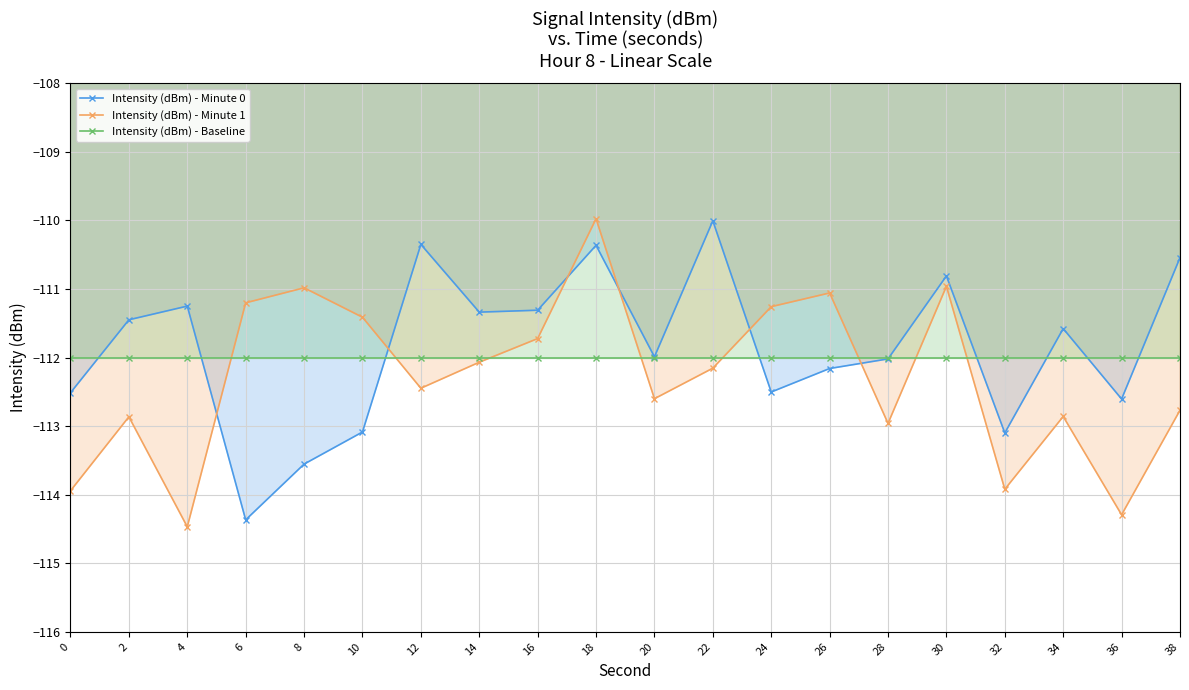

What is the value of the Intensity (dBm) - Minute 0 point at the 10th from the left?

-110.4